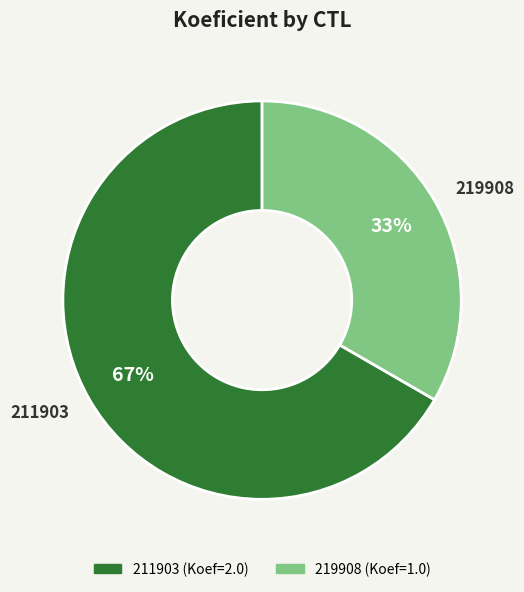

How many segments does this pie chart have?

2